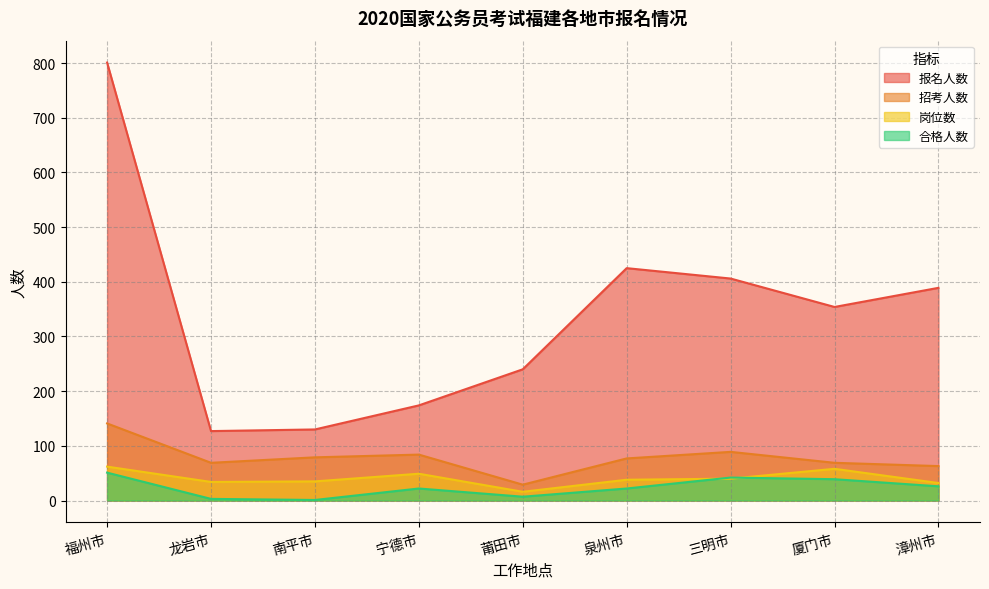

Read the 岗位数 value at 三明市, to the nearest 10.

40